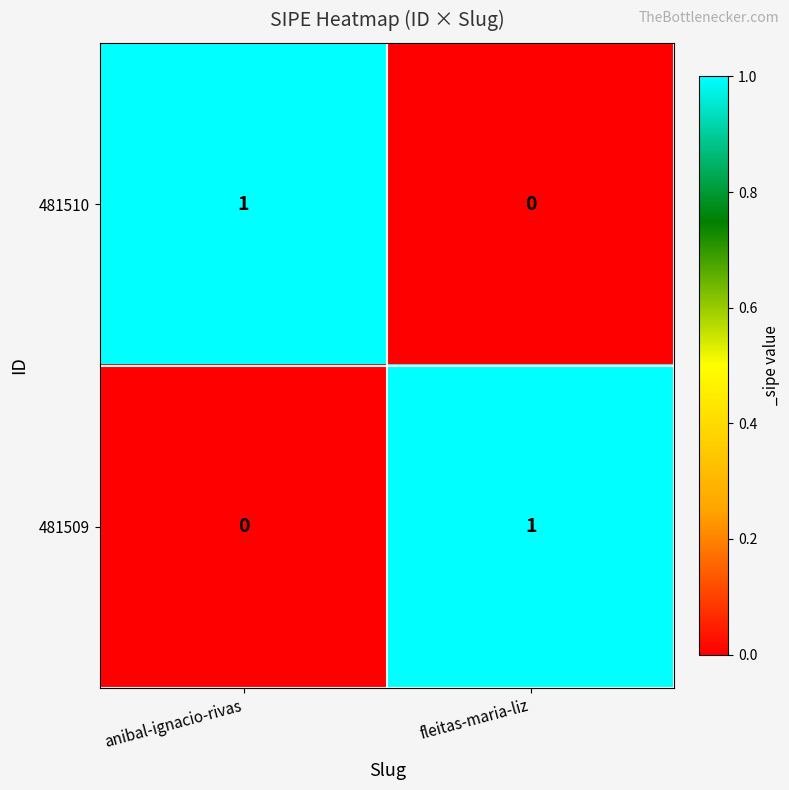

Rank the series at anibal-ignacio-rivas from lowest to highest value.

481509, 481510